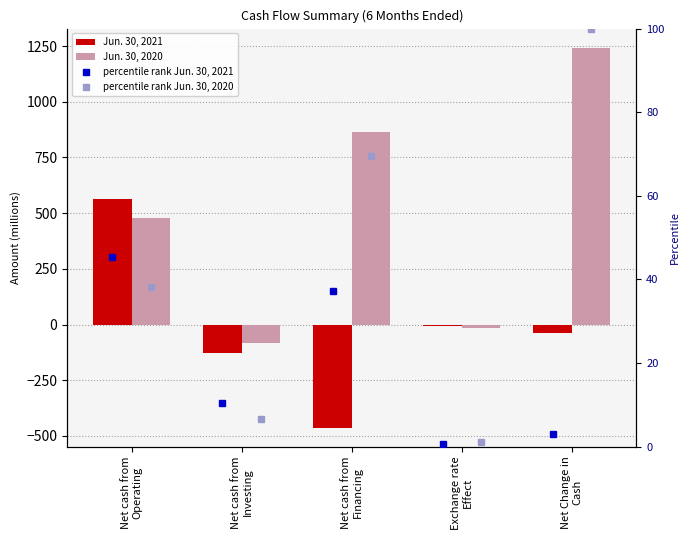

At which label does Jun. 30, 2021 reach its minimum?

Net cash from
Financing